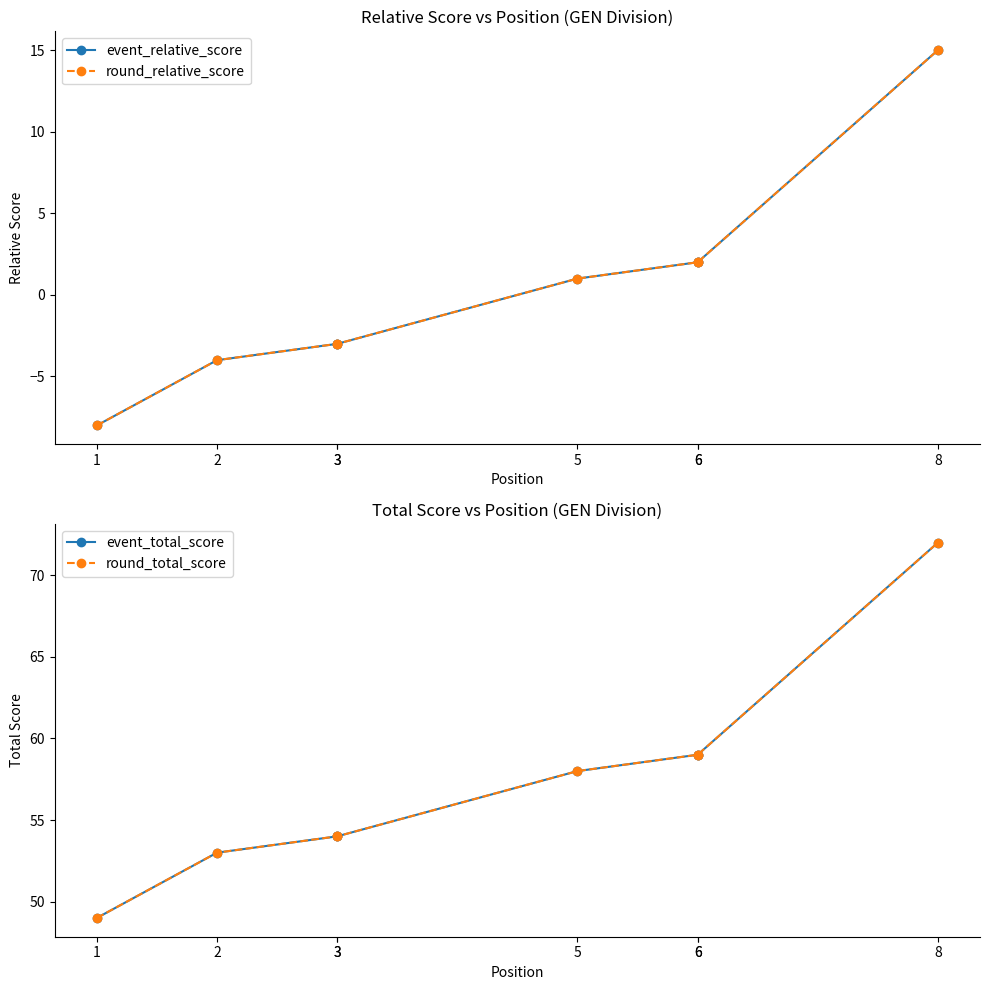

How many series are shown in this chart?

4